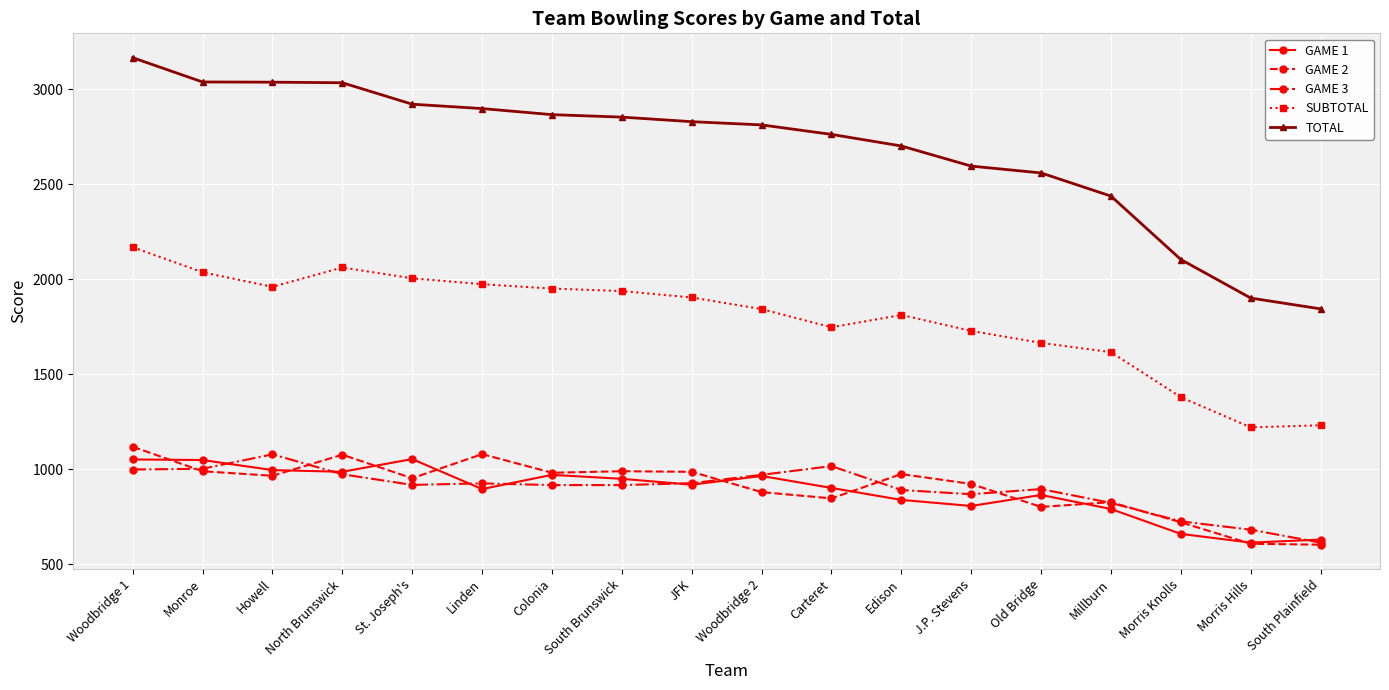

Which series has the largest total across all categories?

TOTAL